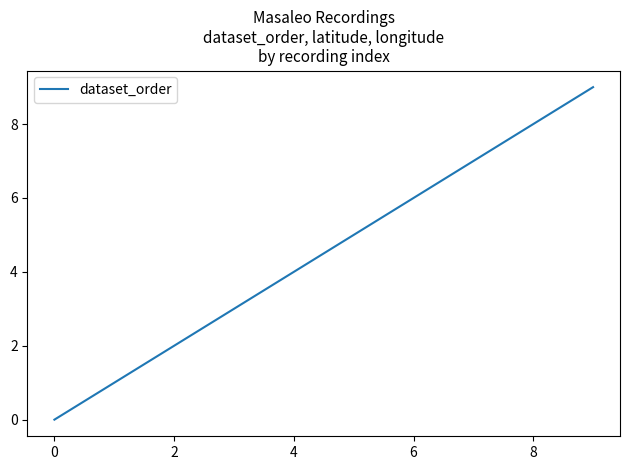

What is the maximum value shown in the chart?

9